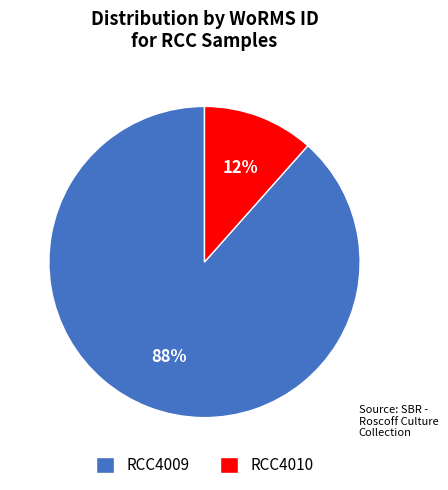

To the nearest percent, what portion does RCC4010 represent?

12%